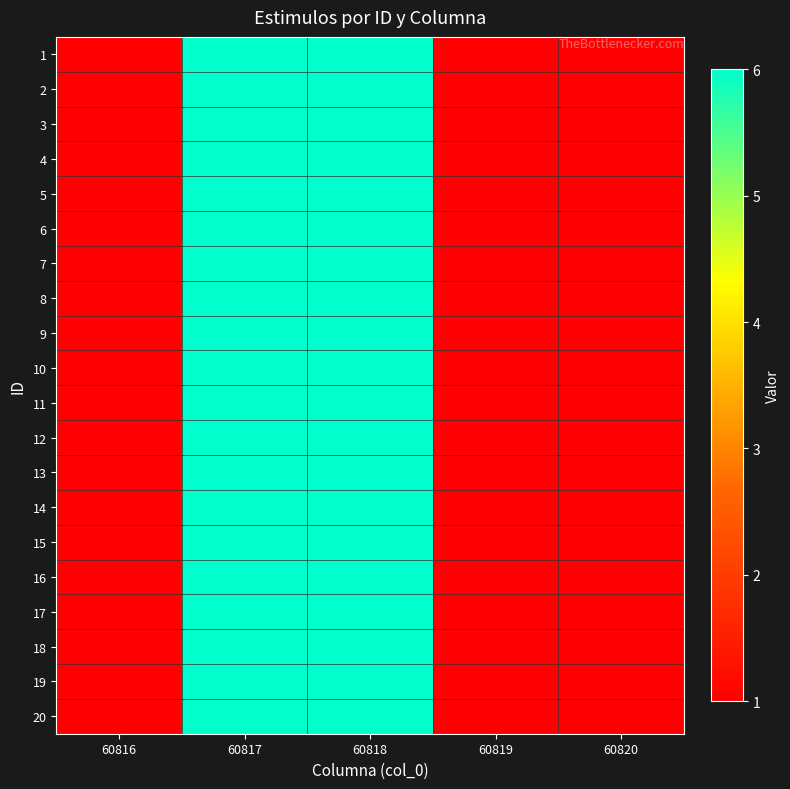

At 60818, list the series in order from largest to smallest.

1, 2, 3, 4, 5, 6, 7, 8, 9, 10, 11, 12, 13, 14, 15, 16, 17, 18, 19, 20